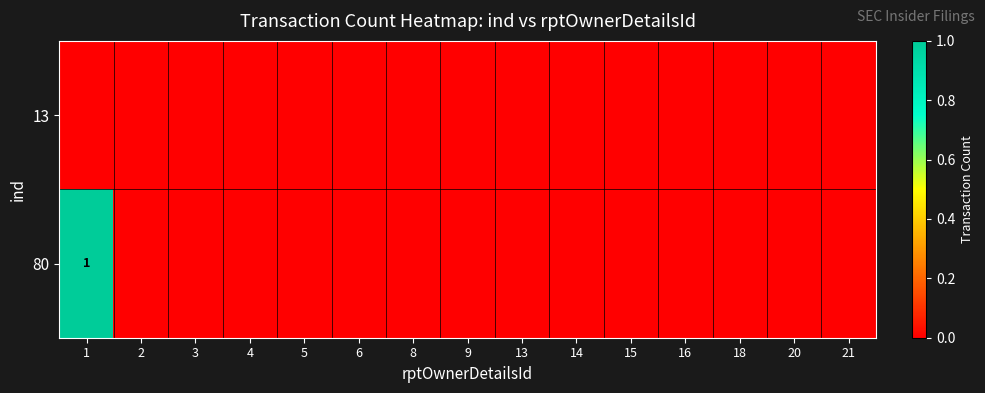

At 13, list the series in order from largest to smallest.

13, 80